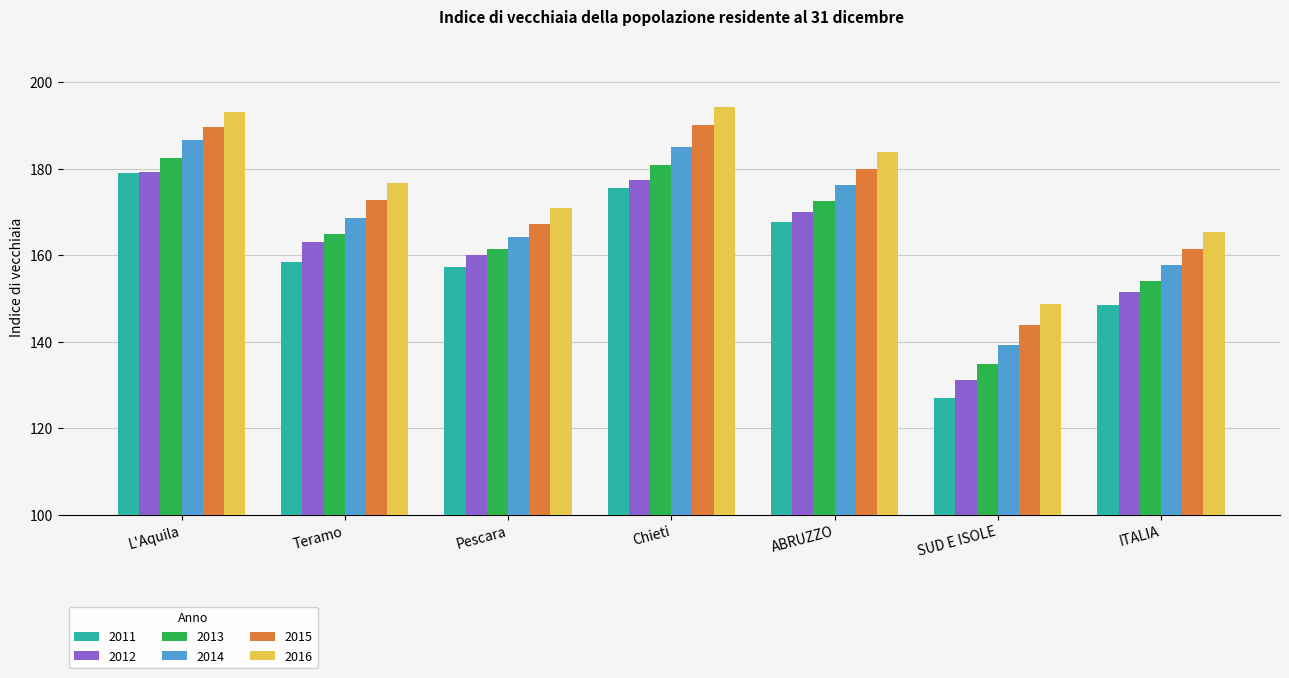

What is the sum of all 2013 values?

1151.2